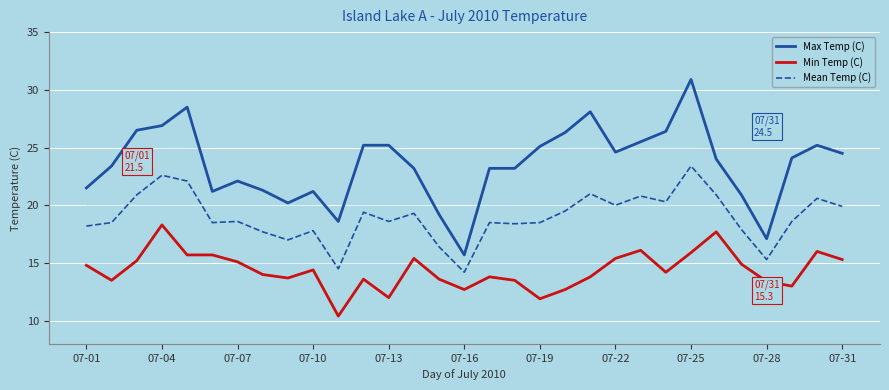

What is the highest value of the Mean Temp (C) series?

23.4